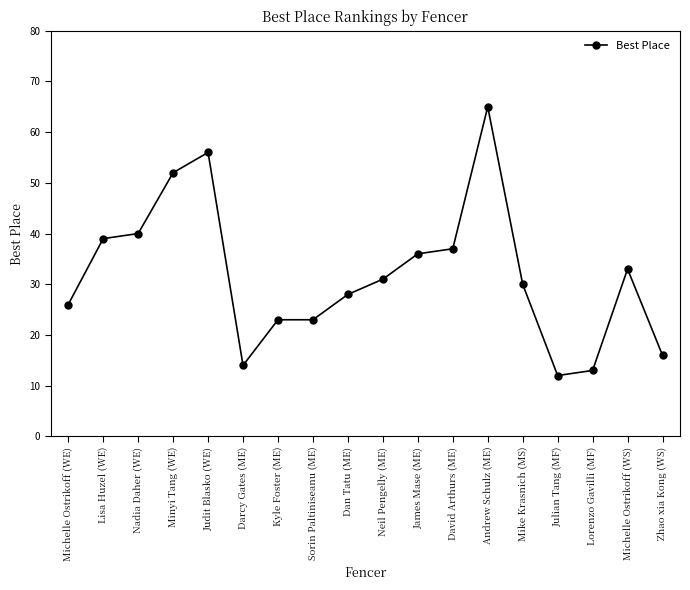

What is the value of the 15th point from the left?

12